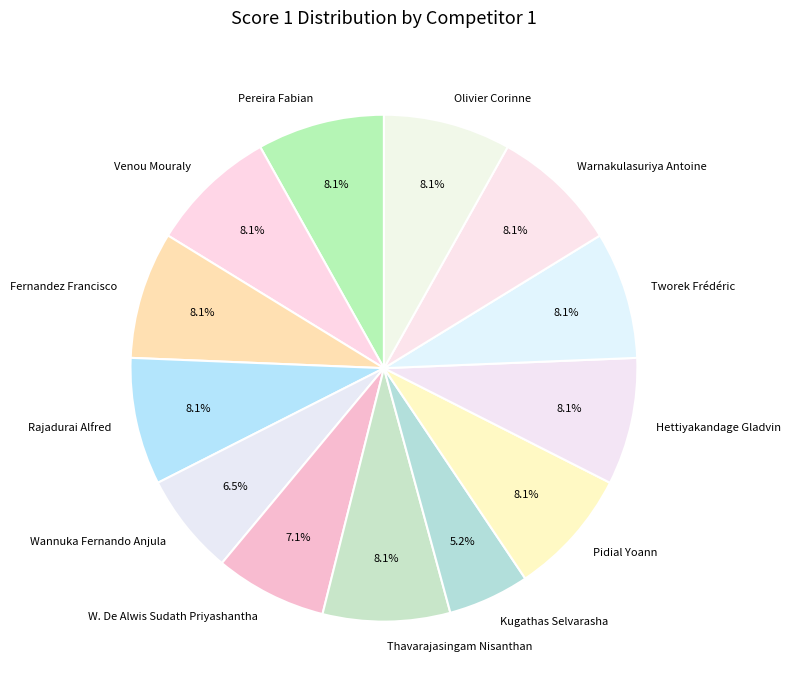

To the nearest percent, what is the combined percentage of Pereira Fabian and Rajadurai Alfred?

16%